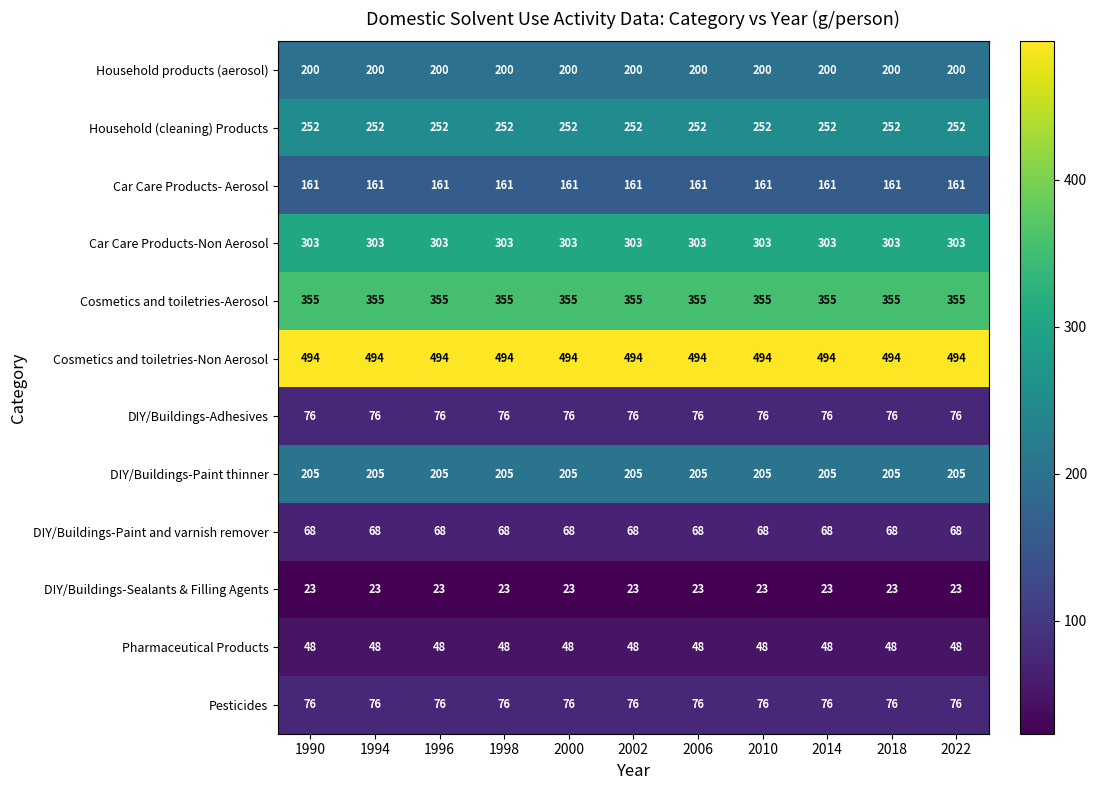

What is the spread (max minus min) of values at 1994?

471